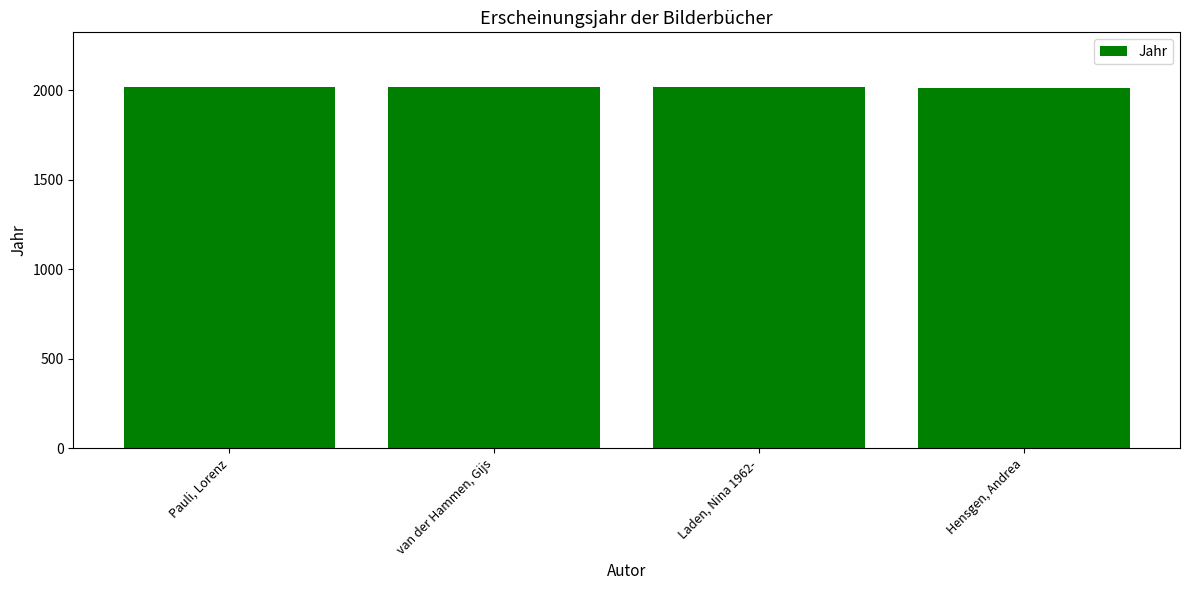

True or false: the data shows 2011 at Hensgen, Andrea.

True